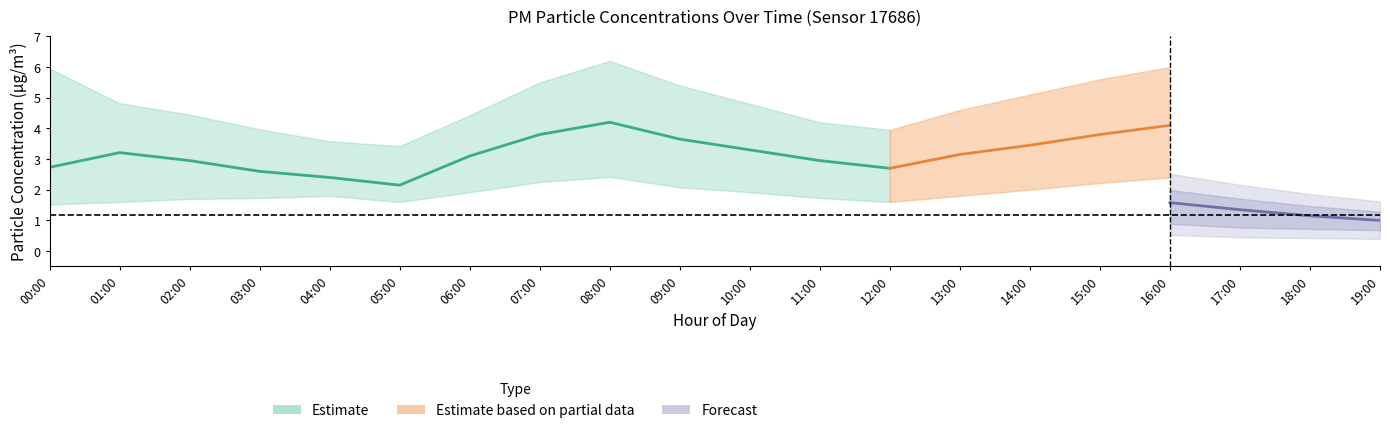

Is it true that P1 equals 1.4 at 05:00?

False